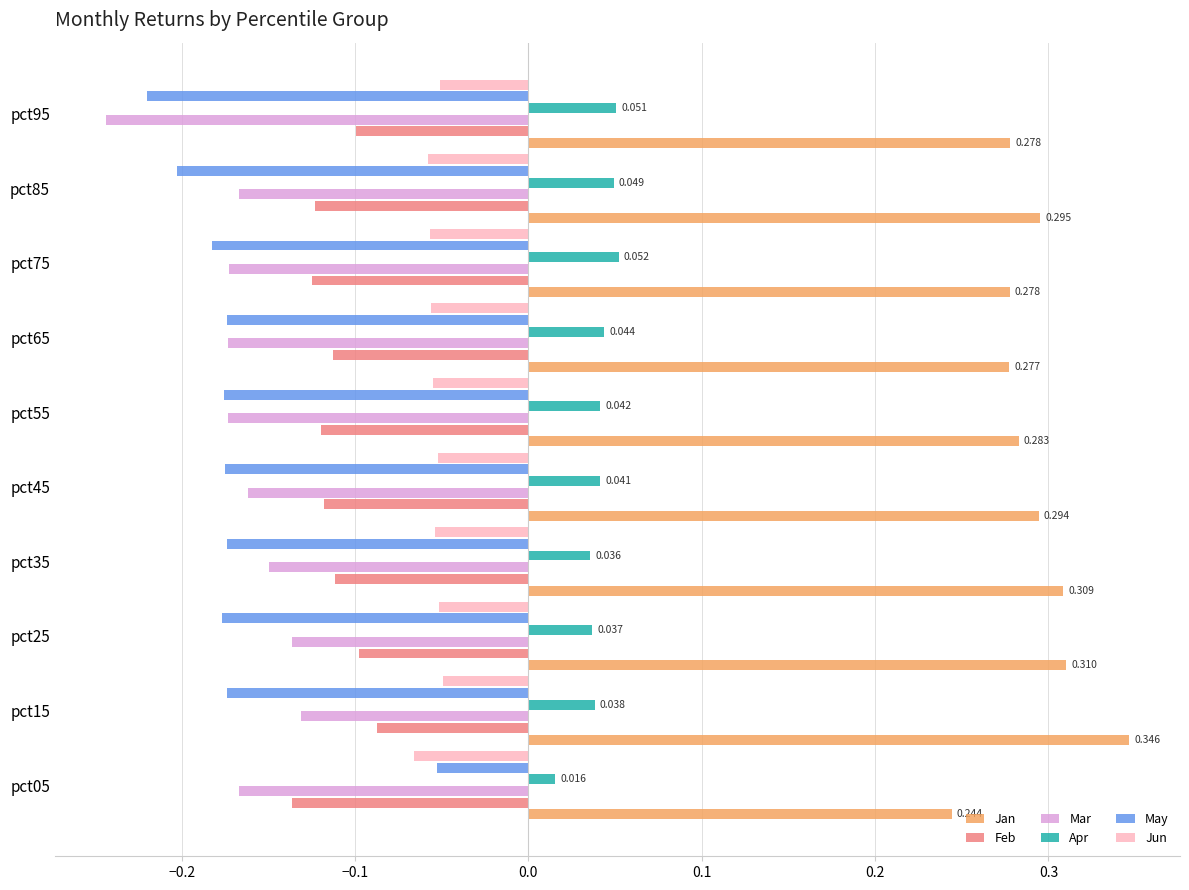

Which series changed the most between pct05 and pct75?

May